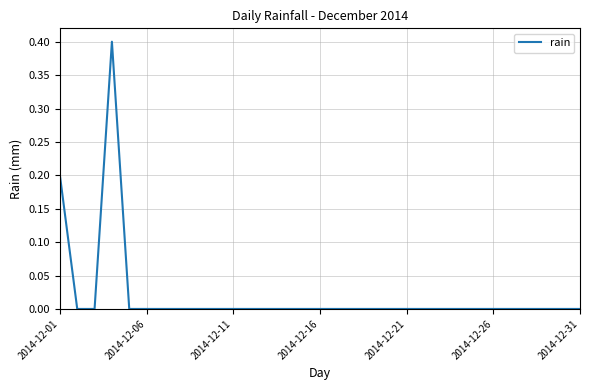

What is the maximum value shown in the chart?

0.4